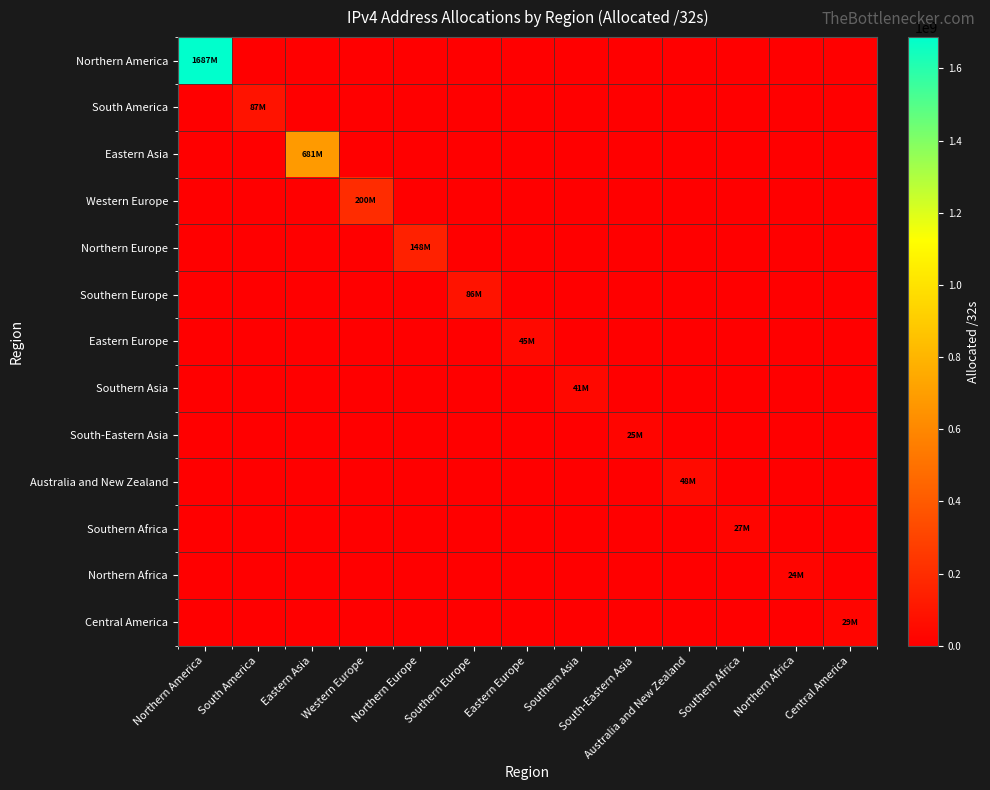

What is the greatest value displayed?

1687000000